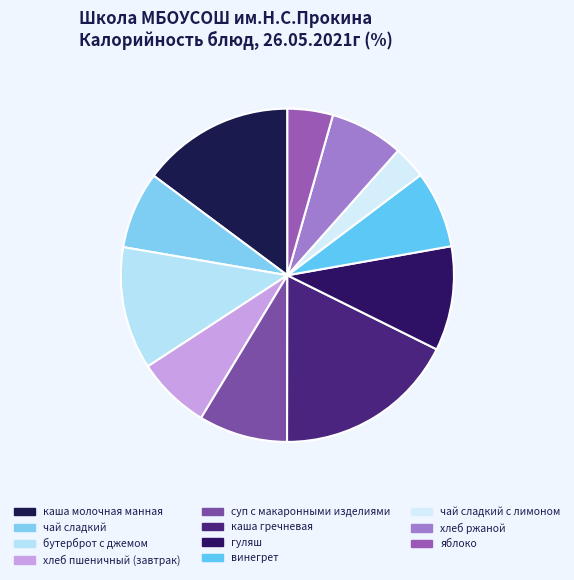

True or false: суп с макаронными изделиями accounts for 17% of the total.

False